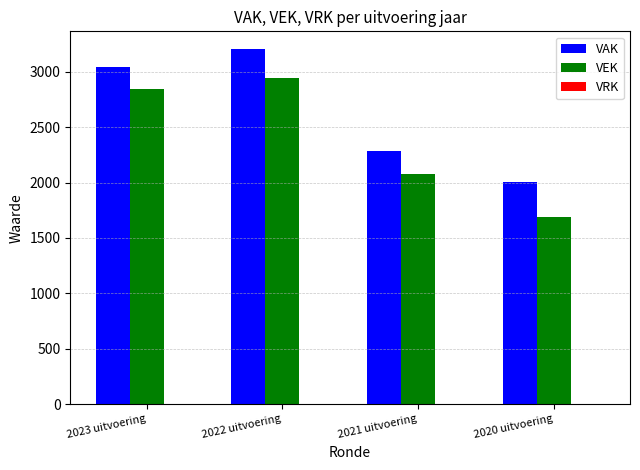

At which label is VAK closest to 2606?

2021 uitvoering